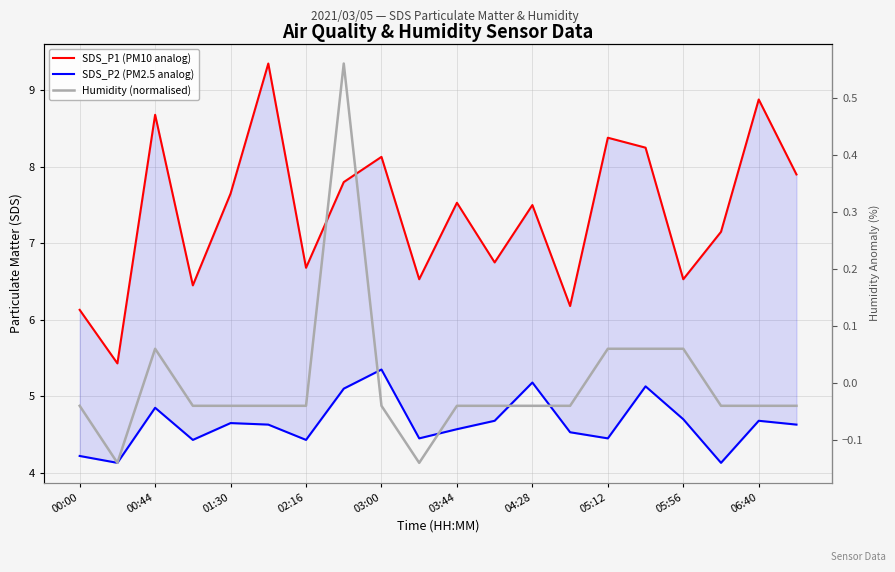

What is the lowest value of the SDS_P2 (PM2.5 analog) series?

4.1